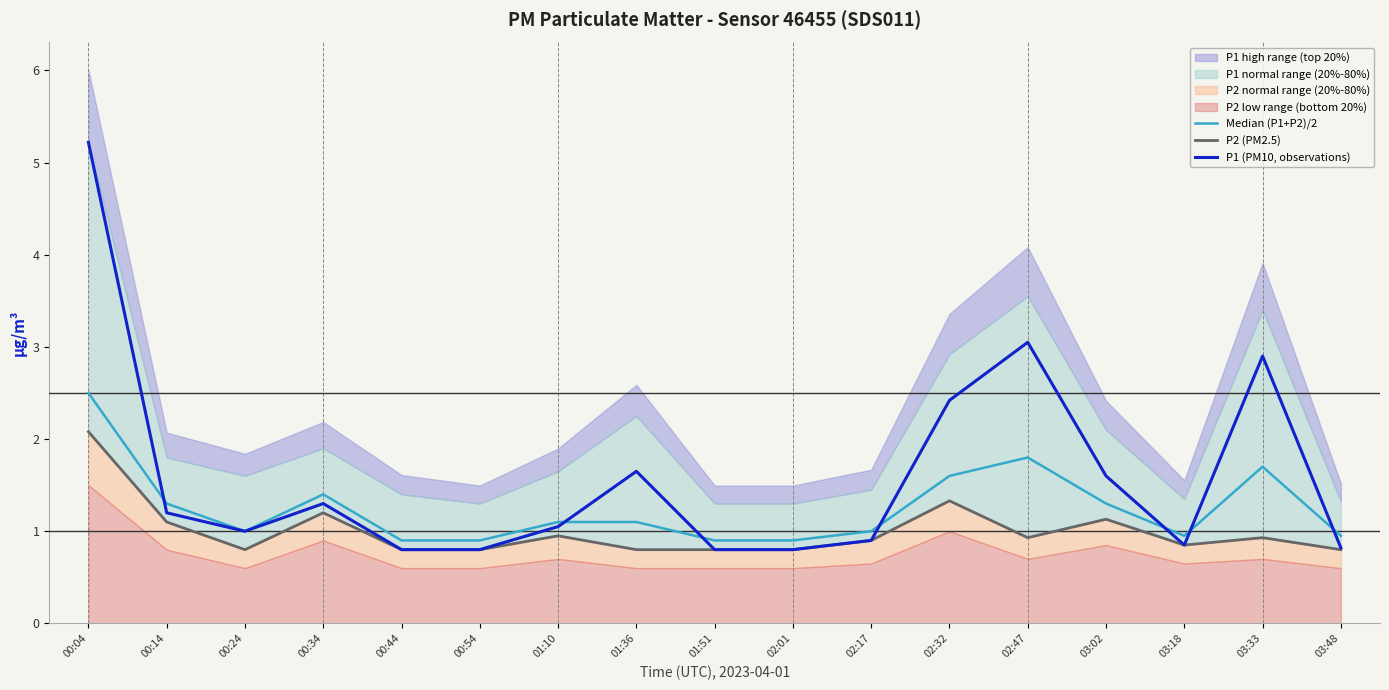

What is the label of the 11th point from the left?

02:17